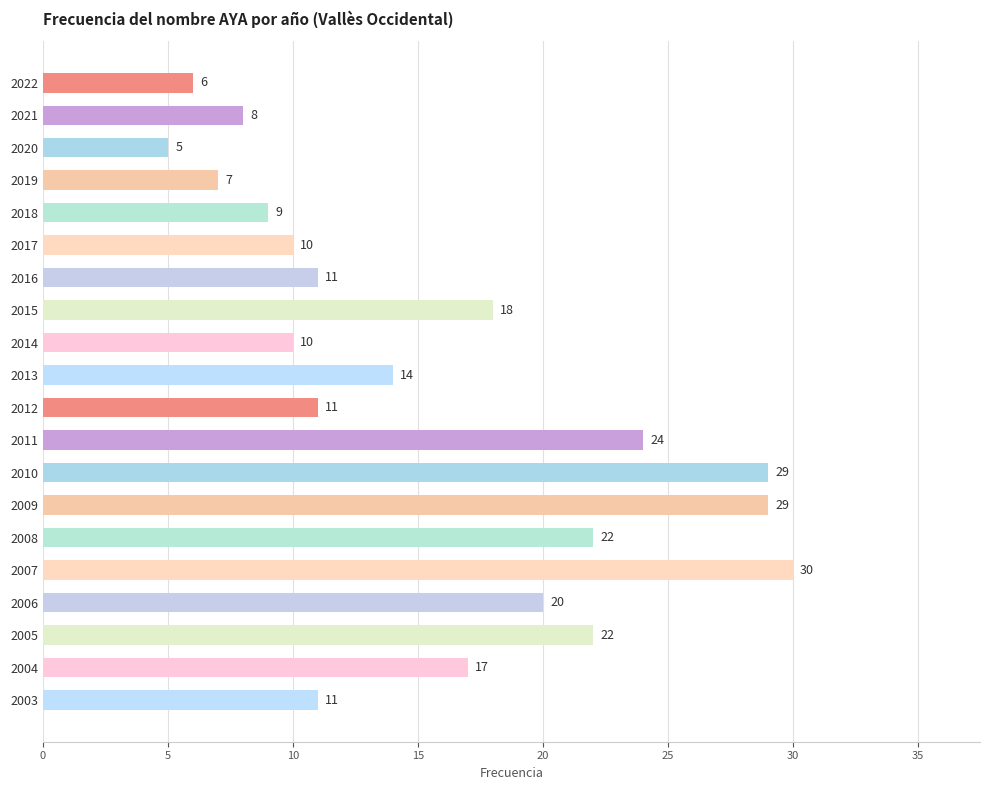

Are the bars horizontal?

Yes